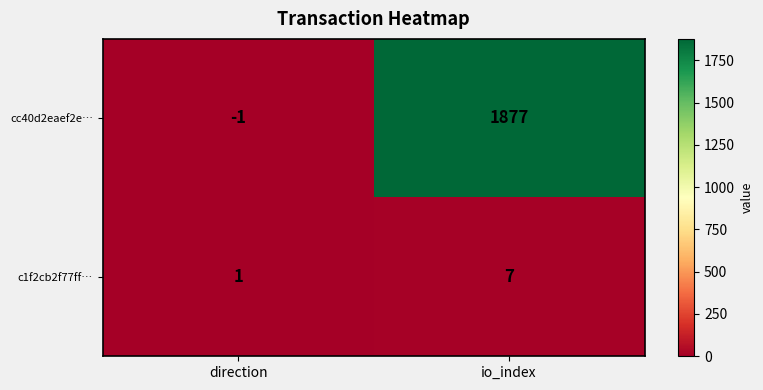

What value does the cc40d2eaef2e… series have at io_index, to the nearest 10?

1880